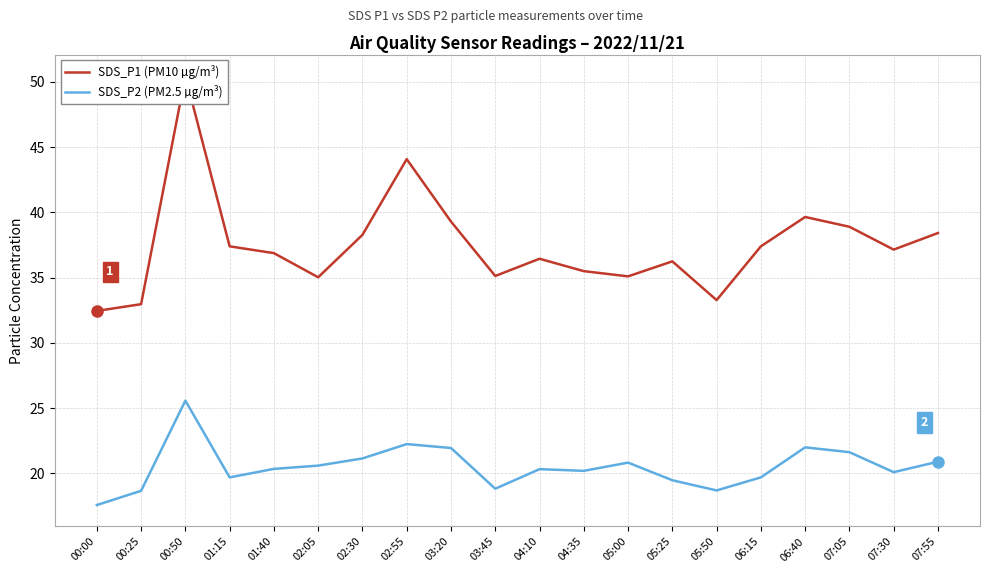

At which label is SDS_P1 (PM10 µg/m³) closest to 41?

06:40